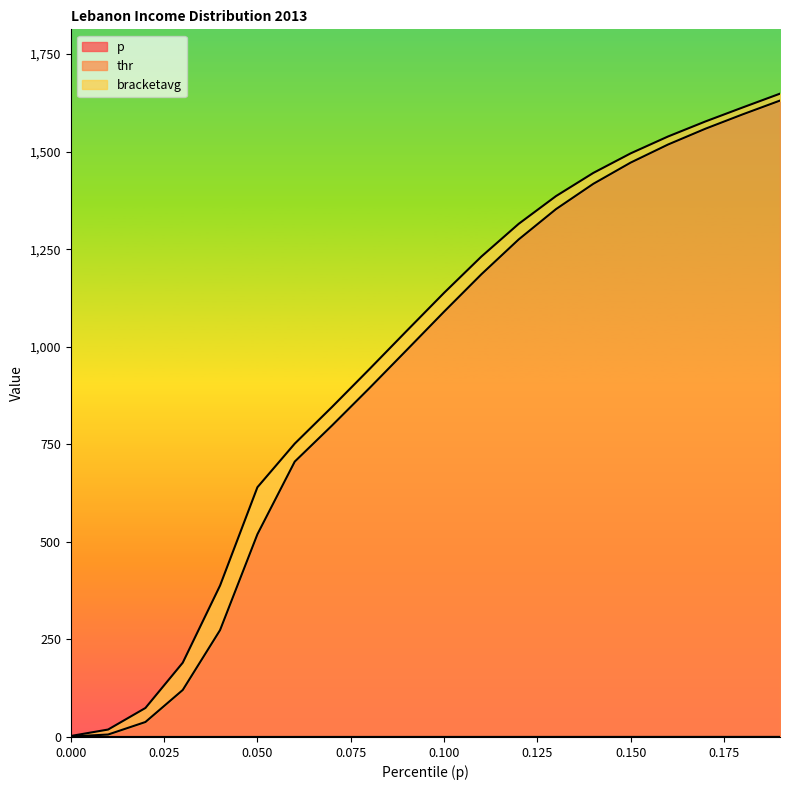

At which label does thr reach its peak?

0.19